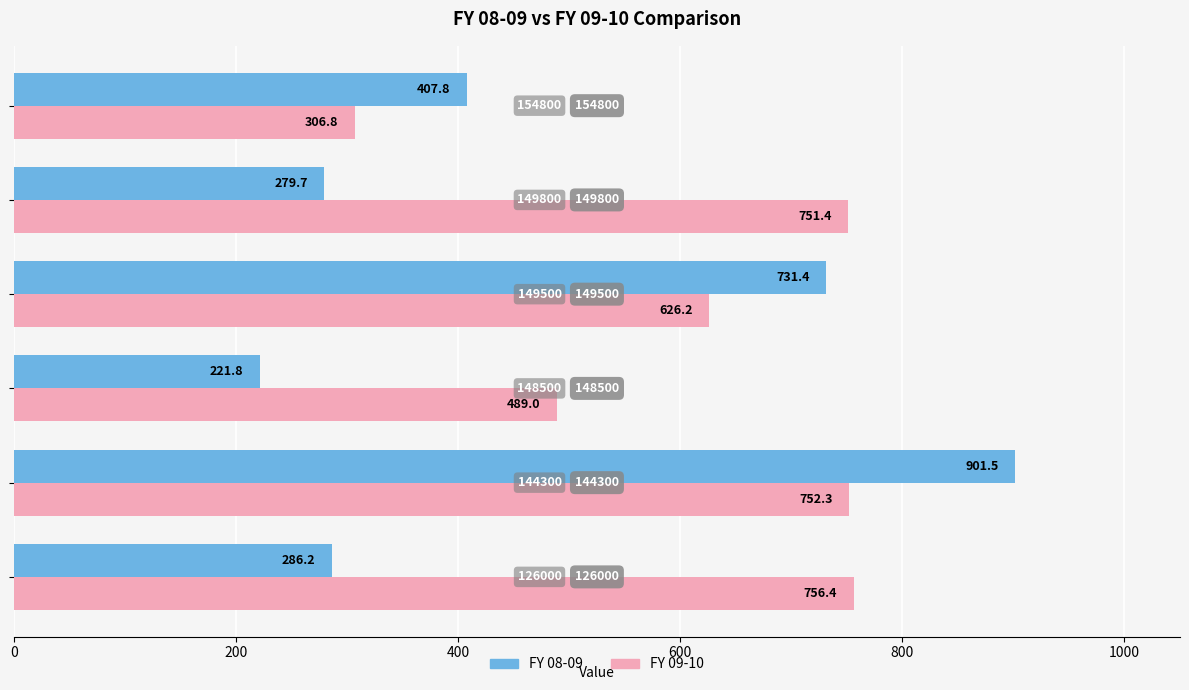

What is the minimum value shown in the chart?

221.8